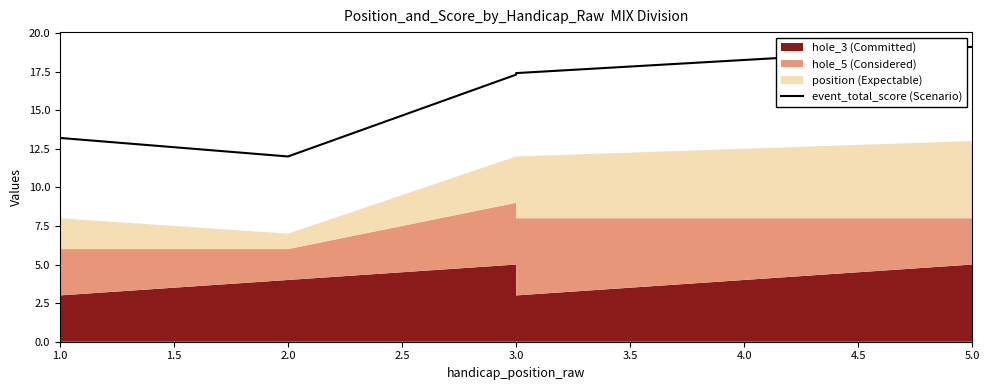

Which has a higher value, 1.0 or 5.0?

5.0